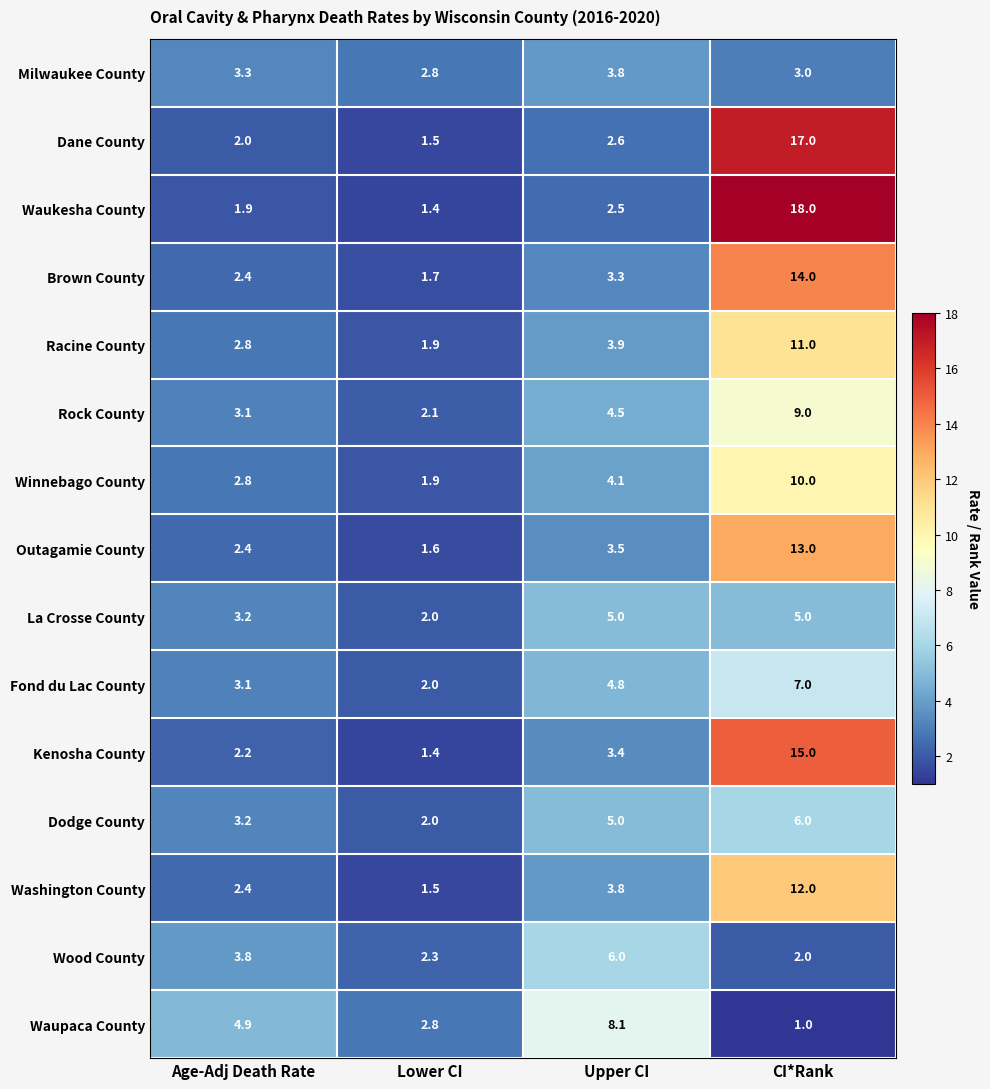

What is the sum of all Kenosha County values?

22.0